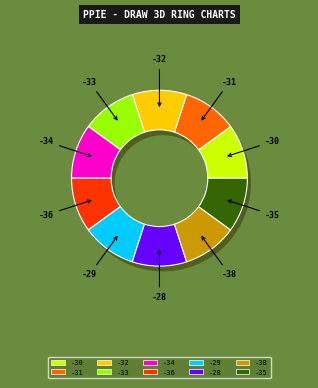

What percentage is the -29 slice, to the nearest percent?

10%